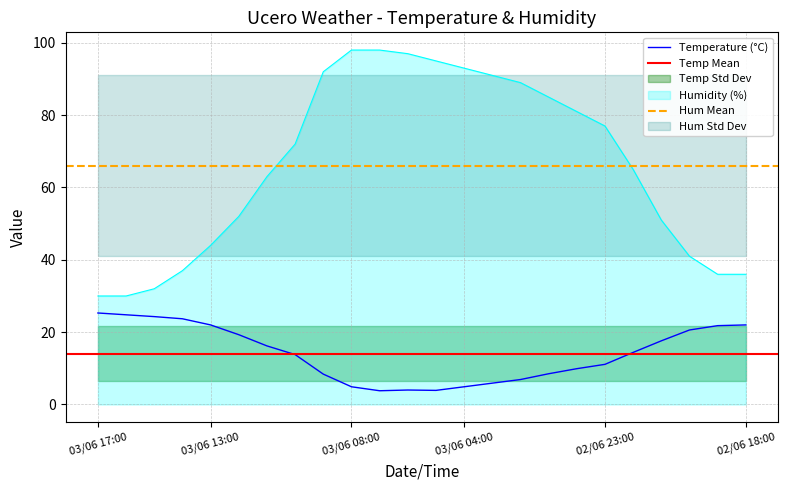

What is the sum of the Humidity (%) values at 03/06 09:00 and 02/06 20:00?

133.0